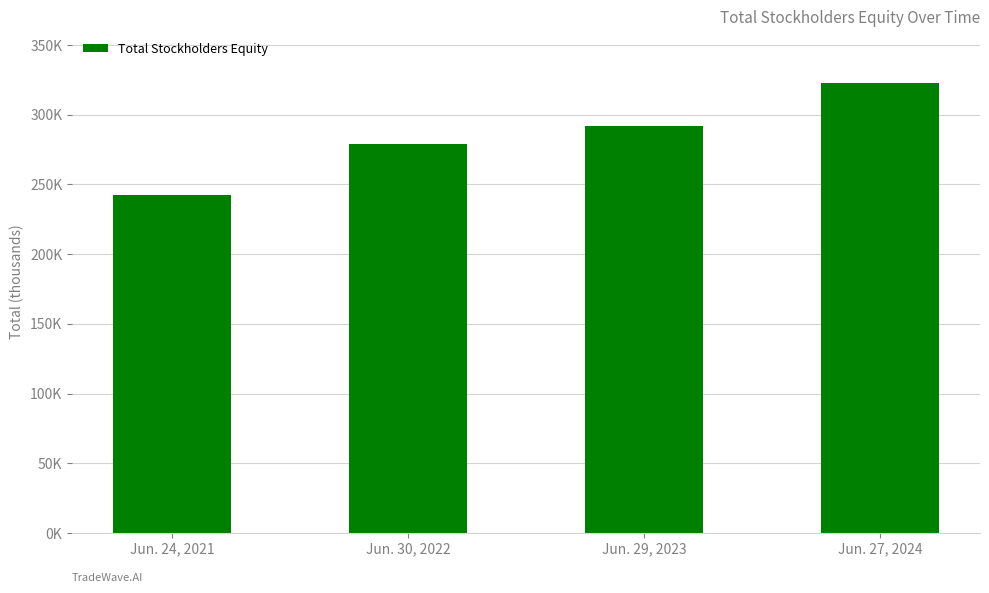

Does the chart contain any negative values?

No